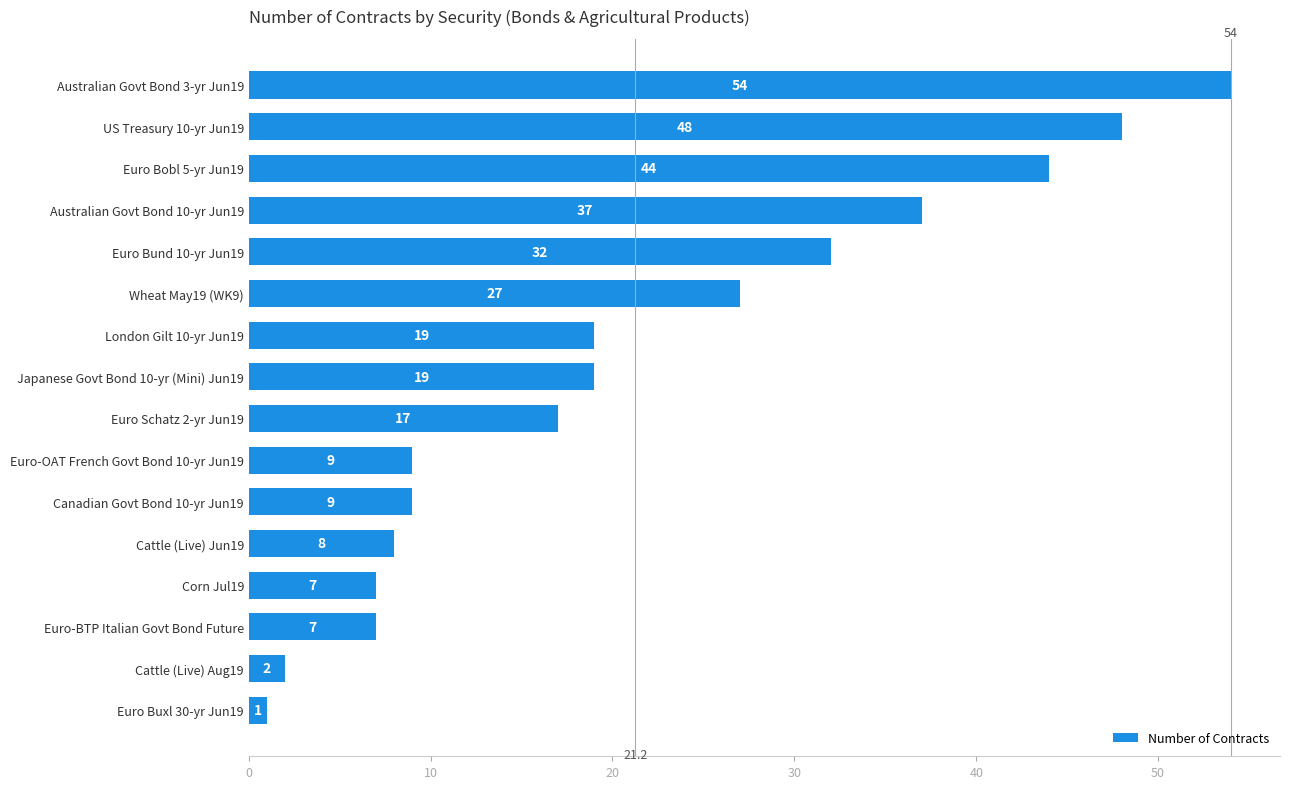

The chart shows a value of 17 at Euro Schatz 2-yr Jun19. True or false?

True